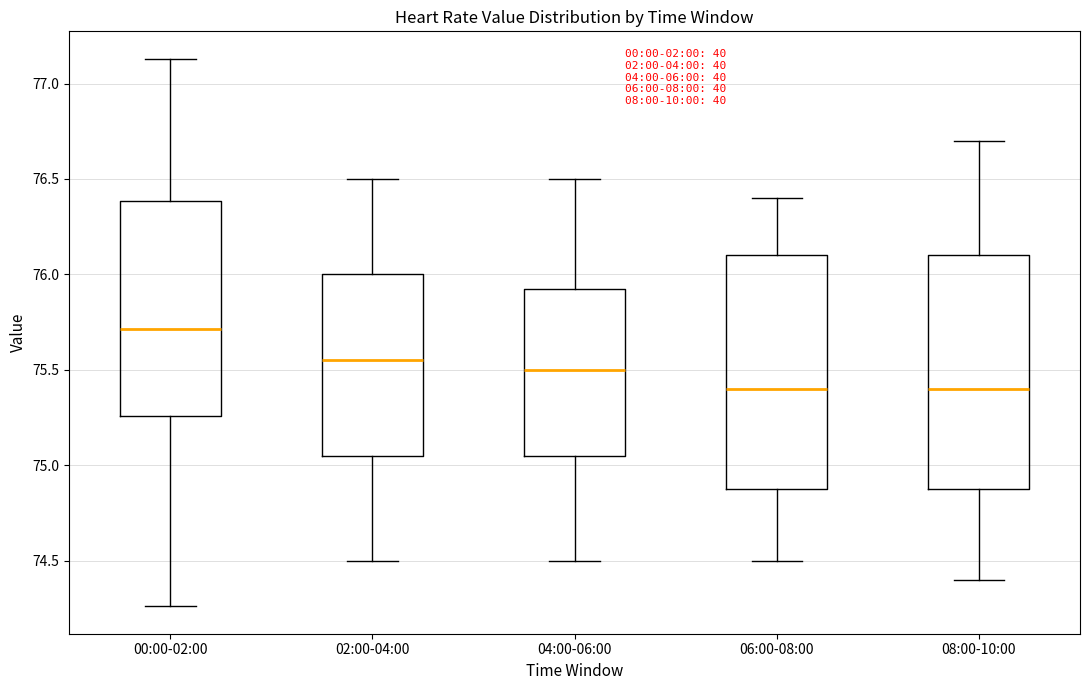

Reading left to right, transcribe this box plot: for each box, give where its median line is, the range the box spans, and where its two whiskers end, as read against the y-axis. The values are not printed on the chart, so give them approximately, as read against the axis.

00:00-02:00: median 75.70, box 75.25 to 76.40, whiskers 74.25 to 77.15
02:00-04:00: median 75.55, box 75.05 to 76.00, whiskers 74.50 to 76.50
04:00-06:00: median 75.50, box 75.05 to 75.95, whiskers 74.50 to 76.50
06:00-08:00: median 75.40, box 74.90 to 76.10, whiskers 74.50 to 76.40
08:00-10:00: median 75.40, box 74.90 to 76.10, whiskers 74.40 to 76.70